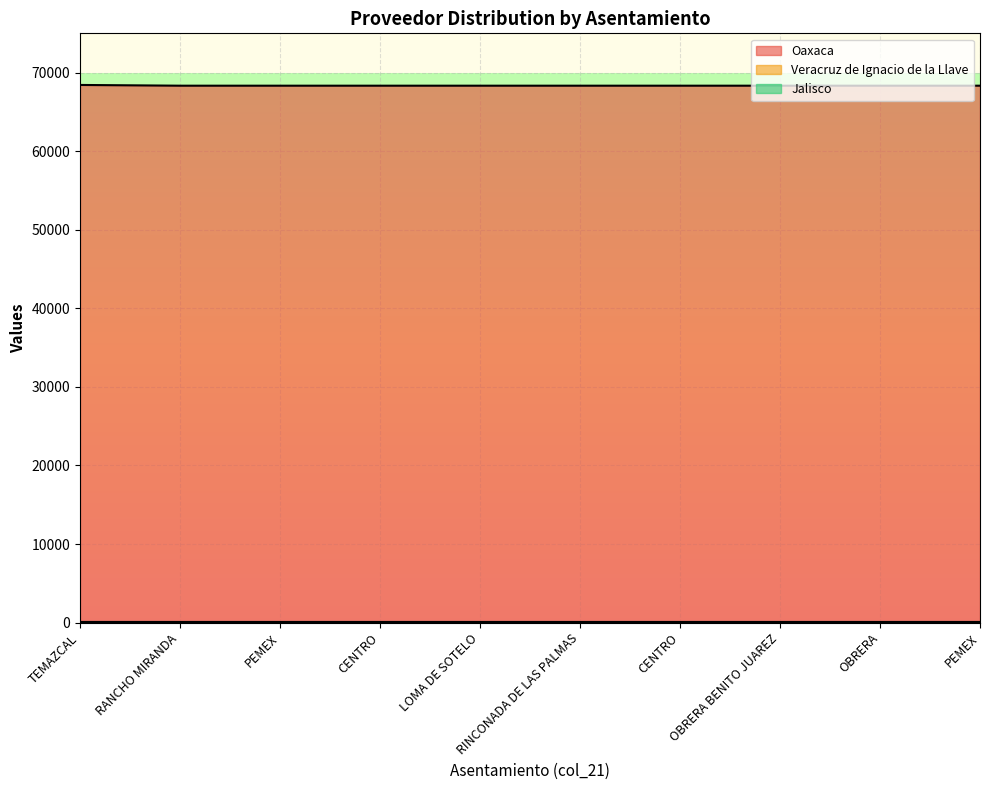

What is the label of the 1st point from the right?

PEMEX